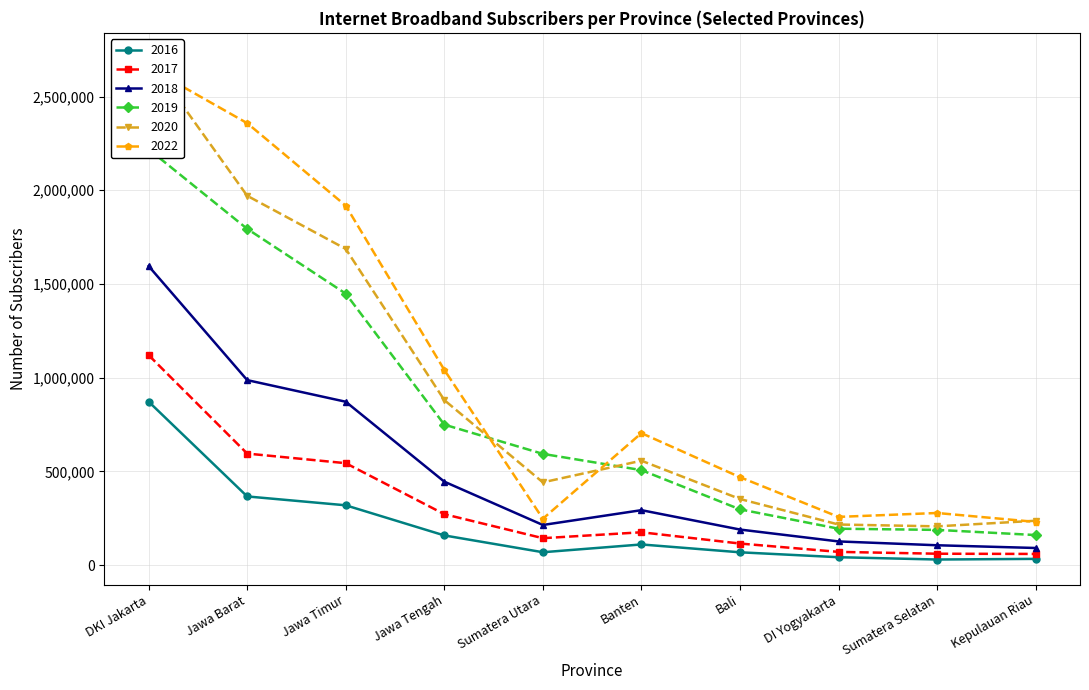

Reading left to right, extract all data points from this chart.

2016: 871929	366238	318947	158206	68531	110019	68188	41956	29711	33075
2017: 1120111	594917	543644	271589	143457	175039	114924	70383	60624	59441
2018: 1595206	986868	871477	445042	213929	292993	189588	126160	105728	91199
2019: 2218951	1793988	1448256	749438	593322	506585	297317	194061	187748	160217
2020: 2705854	1970436	1686826	880329	441416	556898	352547	216402	206641	236605
2022: 2655717	2357818	1917495	1041591	247216	703993	469013	257090	277919	230294